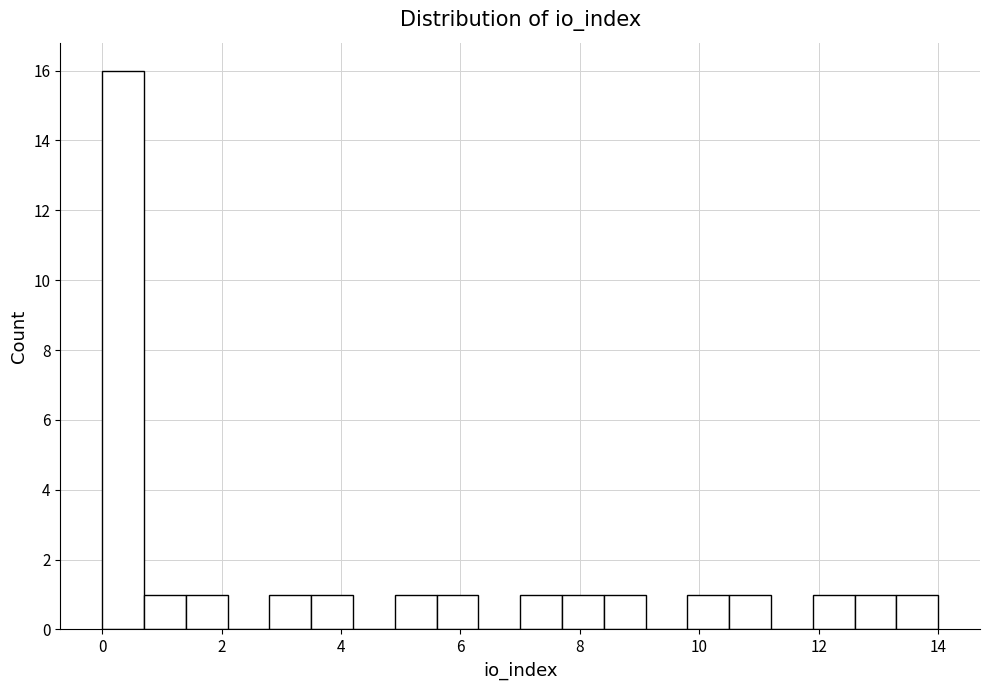

Around what value on the x-axis is the tallest bar? Give the approximate position of its centre, as read against the axis.

0.4